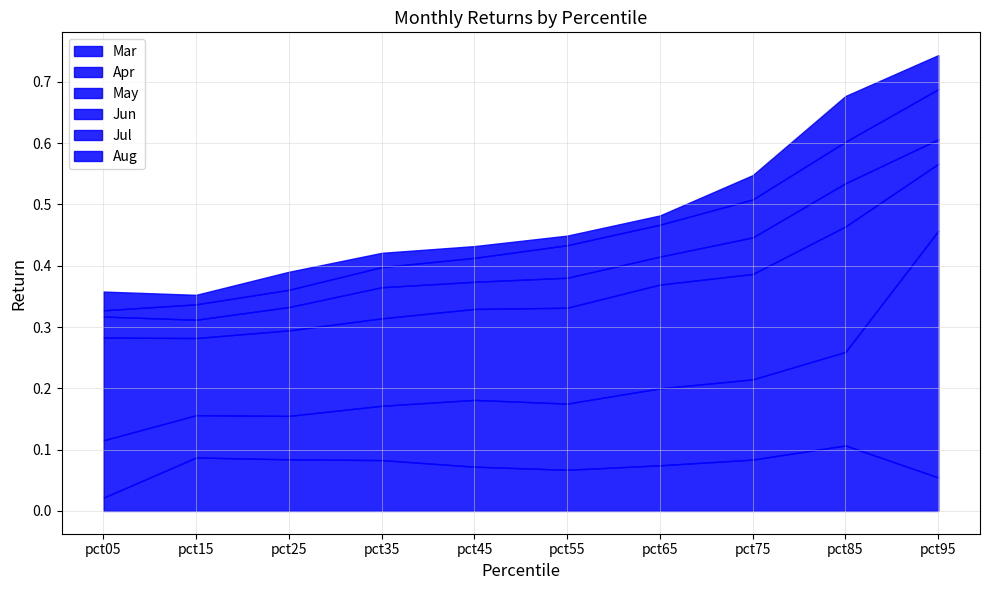

How many lines are shown in the chart?

6